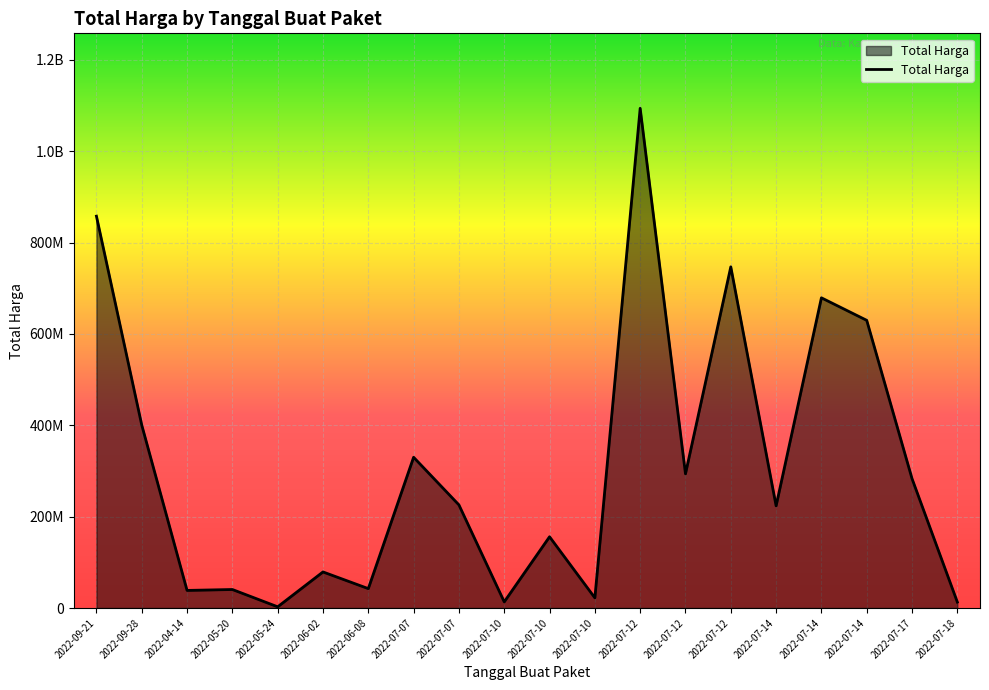

The chart shows a value of 61569512 at 2022-05-20. True or false?

False